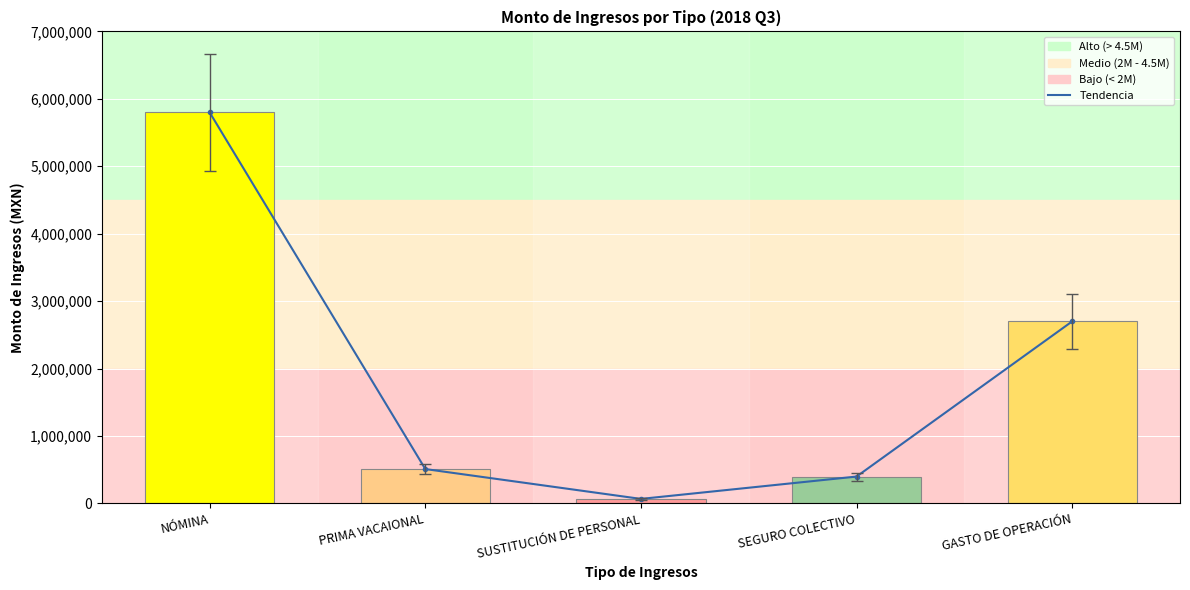

Rank the series by their maximum value, from lowest to highest.

Tendencia, Monto de los ingresos